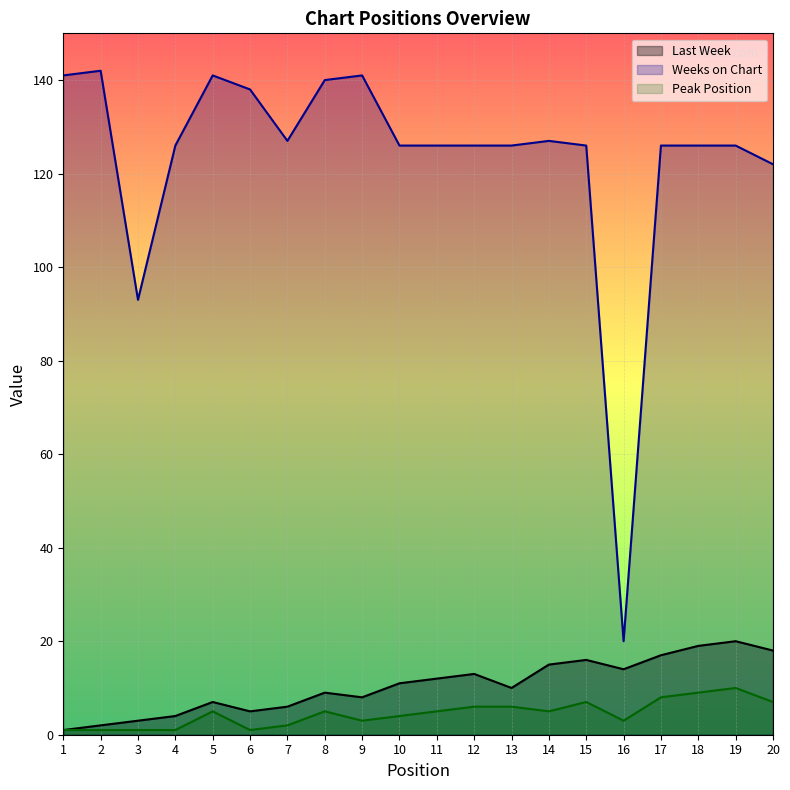

True or false: Peak Position and Last Week cross at least once.

False